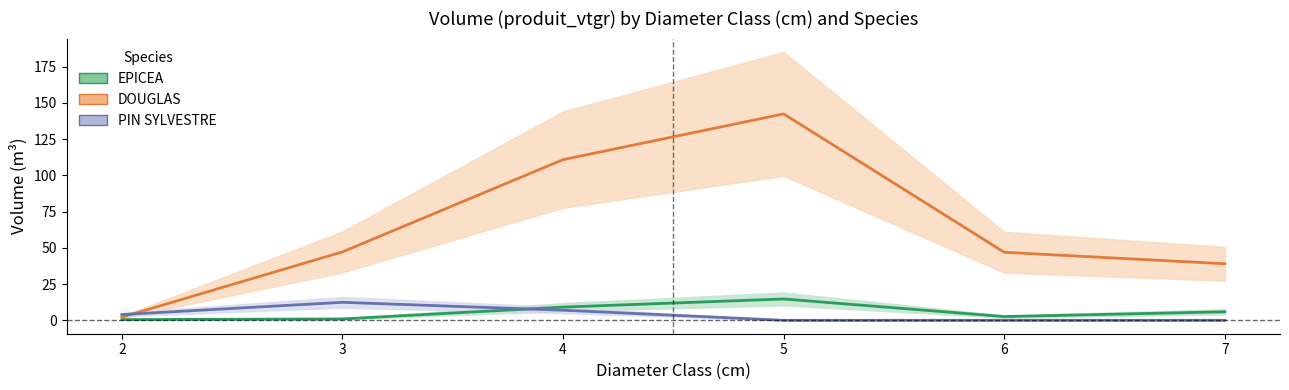

What is the approximate value of EPICEA at 3?

1.0